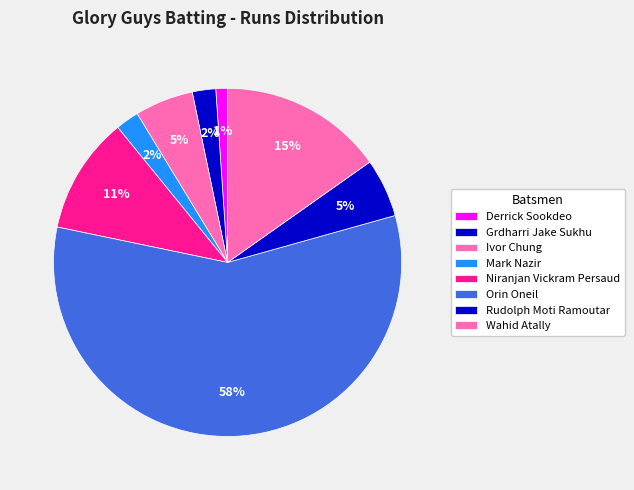

Count the number of slices in the pie.

8